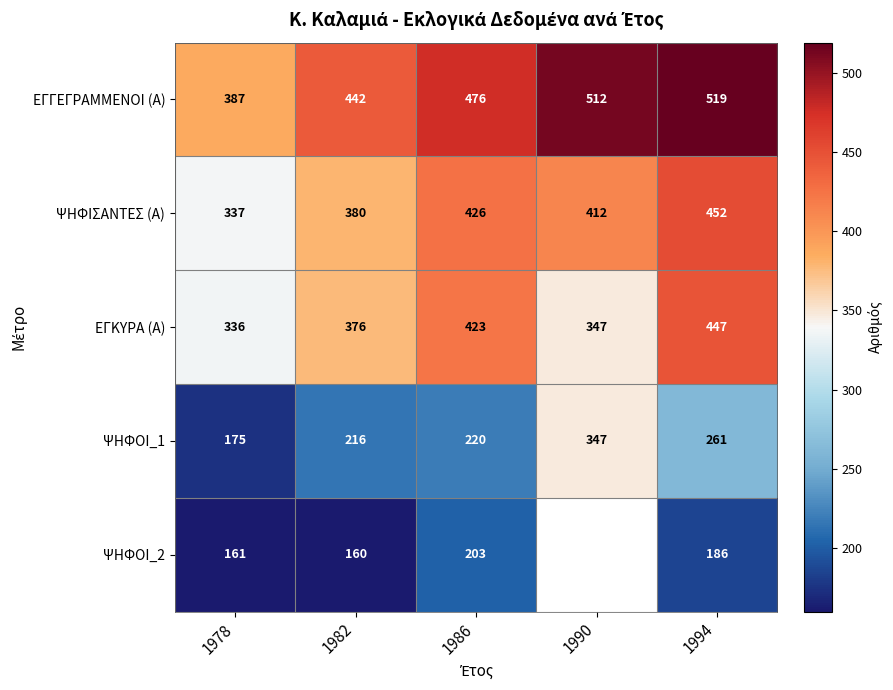

What is the total value across all series at 1978?

1396